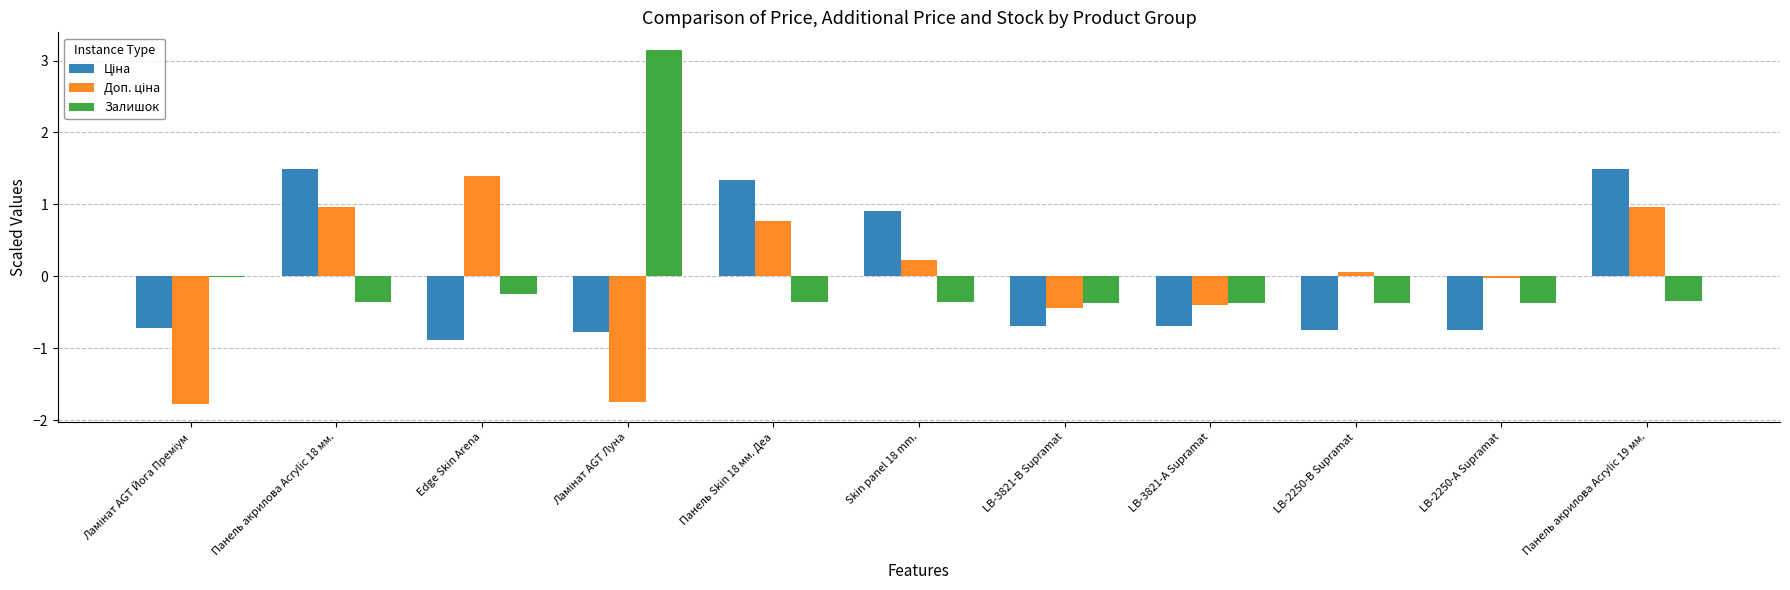

What is the total value across all series at Skin panel 18 mm.?

0.8